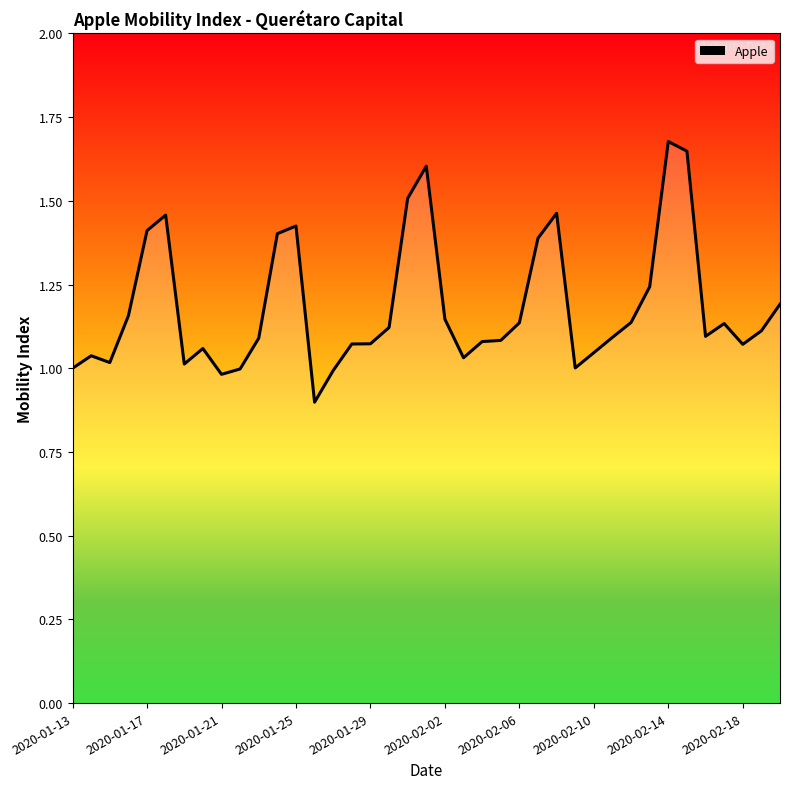

Does the chart display data point markers on the line(s)?

No